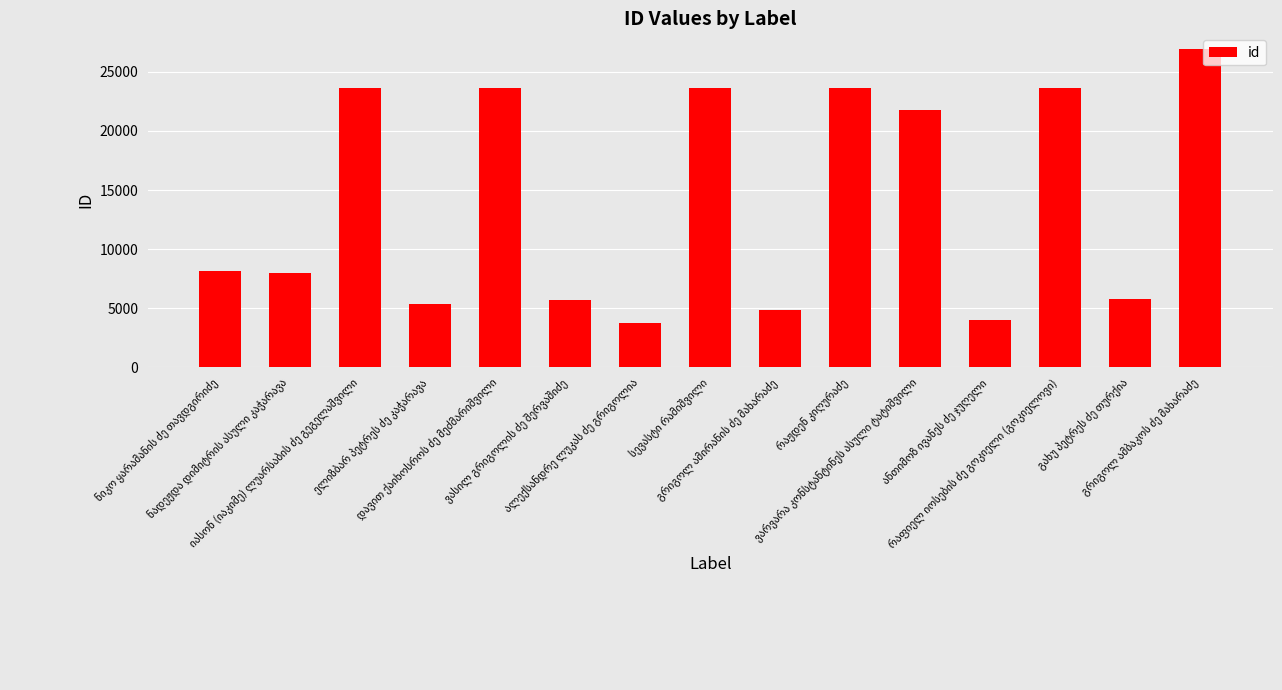

What is the average value?

14155